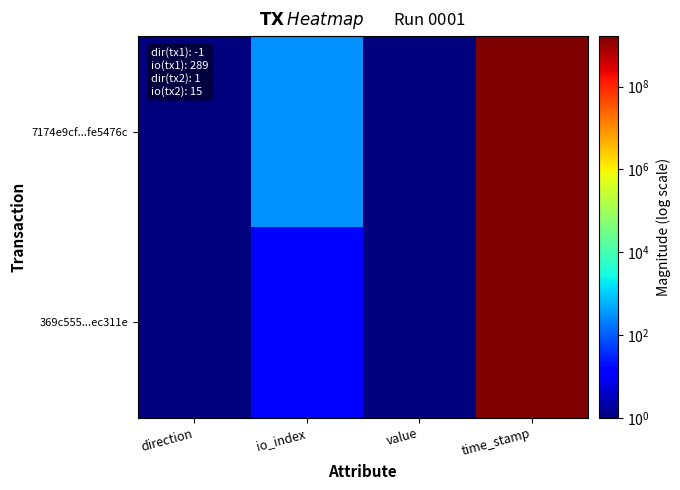

Between io_index and value, which series saw the biggest shift?

7174e9cf...fe5476c